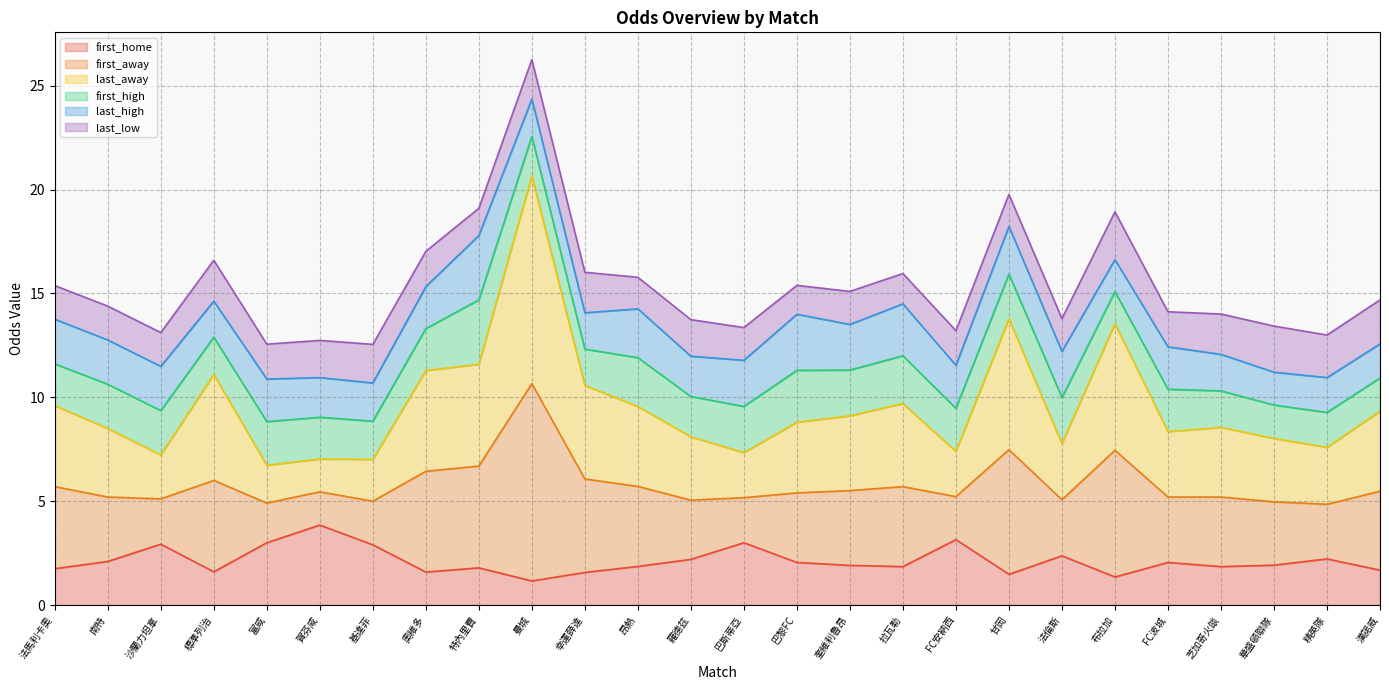

True or false: first_home and last_away cross at least once.

False